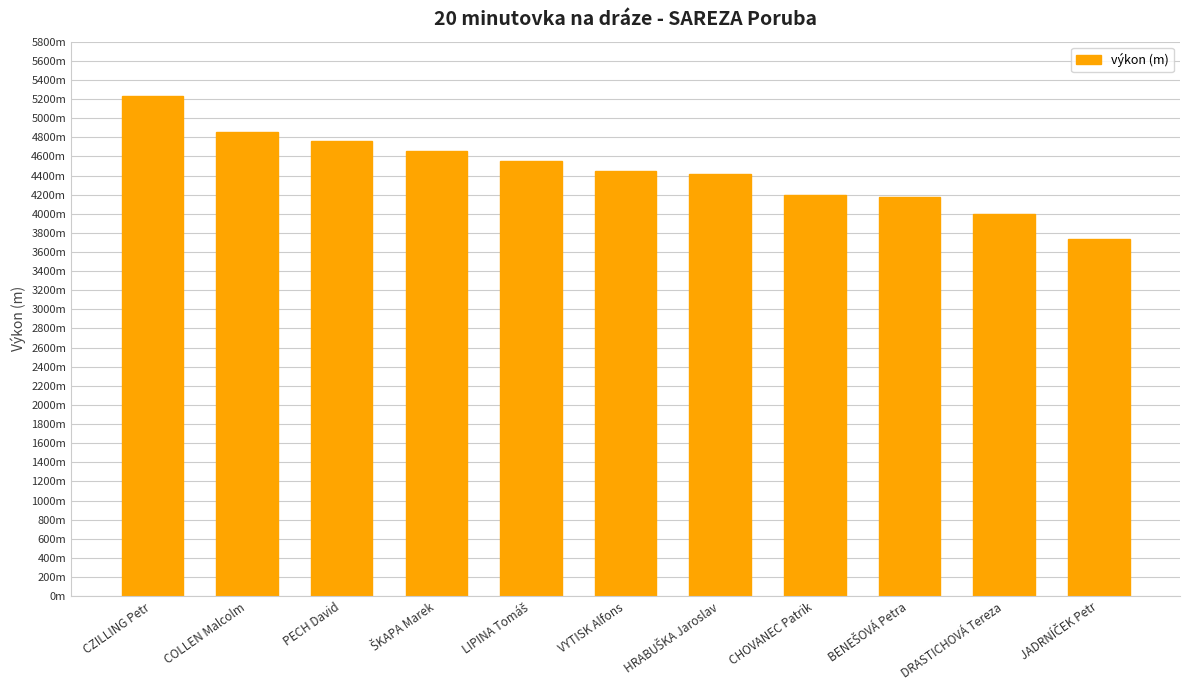

Reading left to right, extract all data points from this chart.

5235	4850	4760	4660	4550	4444	4415	4200	4180	4000	3740